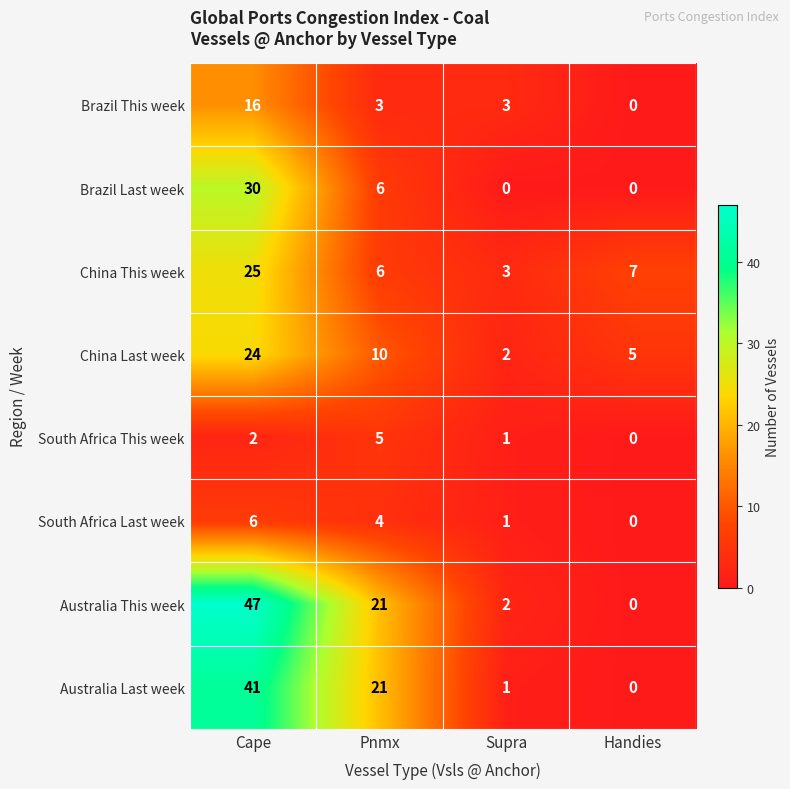

How many South Africa This week values are between 1 and 5?

3